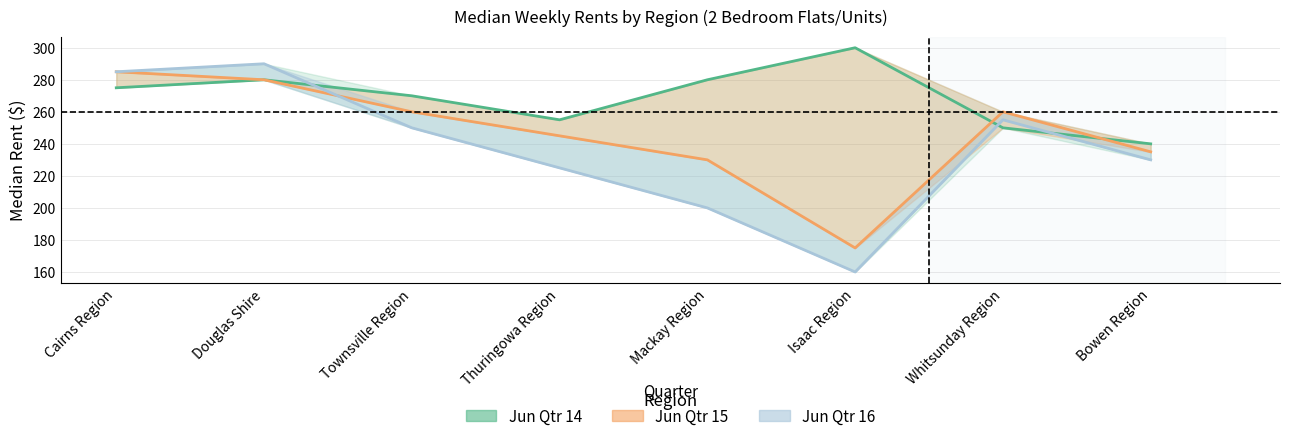

Does the chart have visible grid lines?

Yes